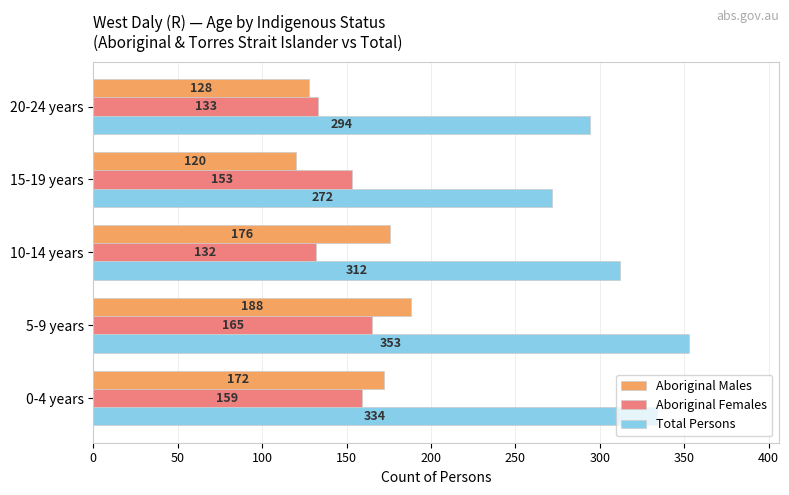

The value of Aboriginal Males at 5-9 years is 87. True or false?

False